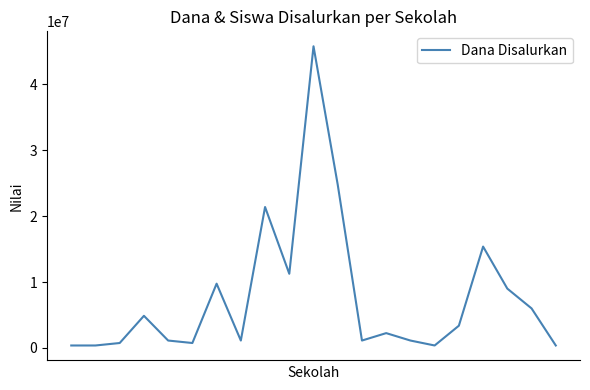

What is the difference between the maximum and minimum values?

45375000